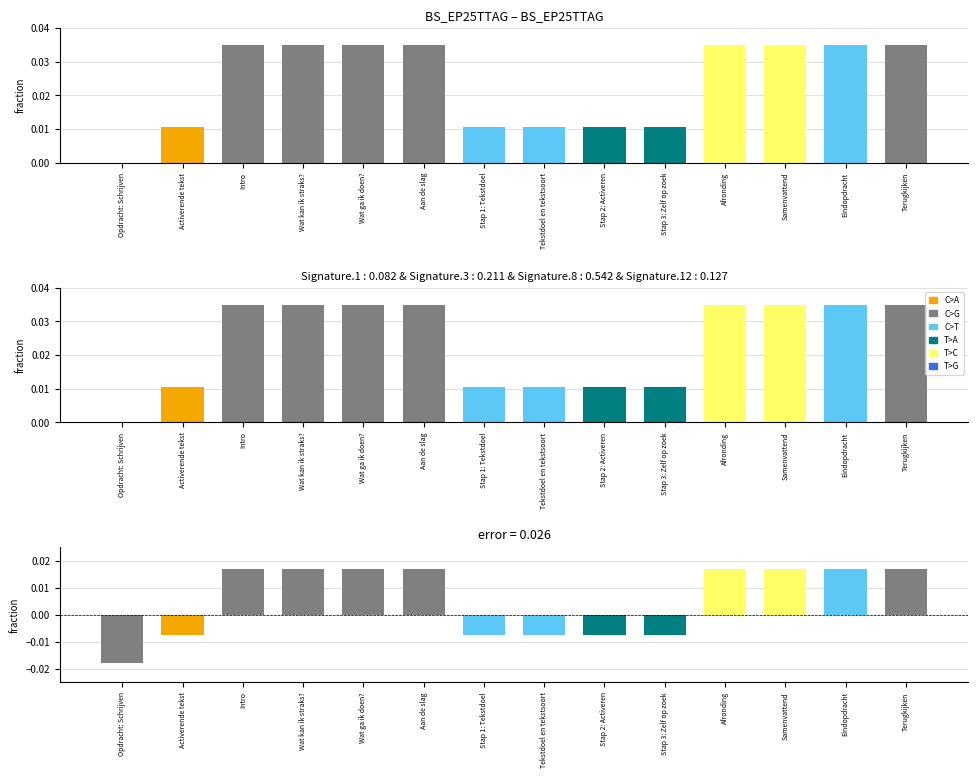

What is the label of the 8th bar from the left?

Tekstdoel en tekstsoort